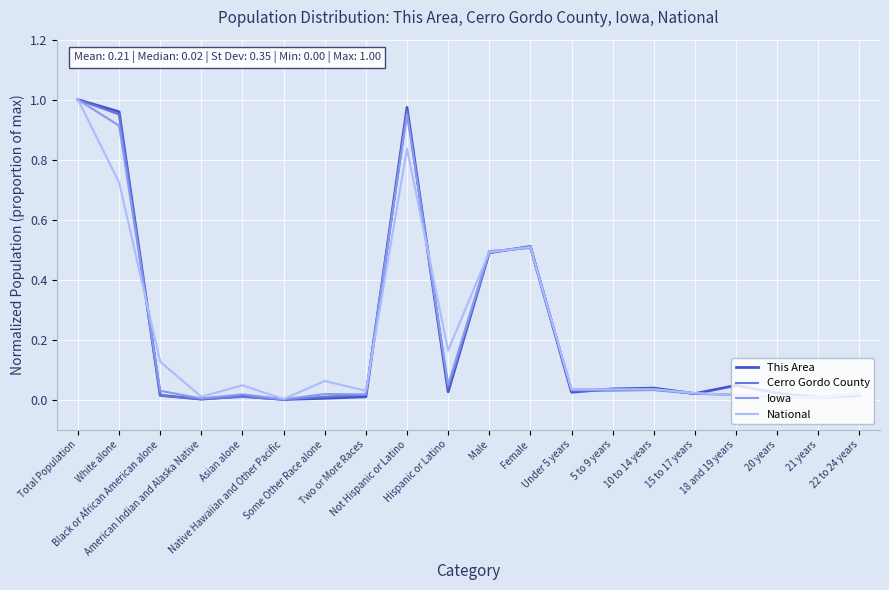

What is the sum of the Cerro Gordo County values at Male and 21 years?

0.5